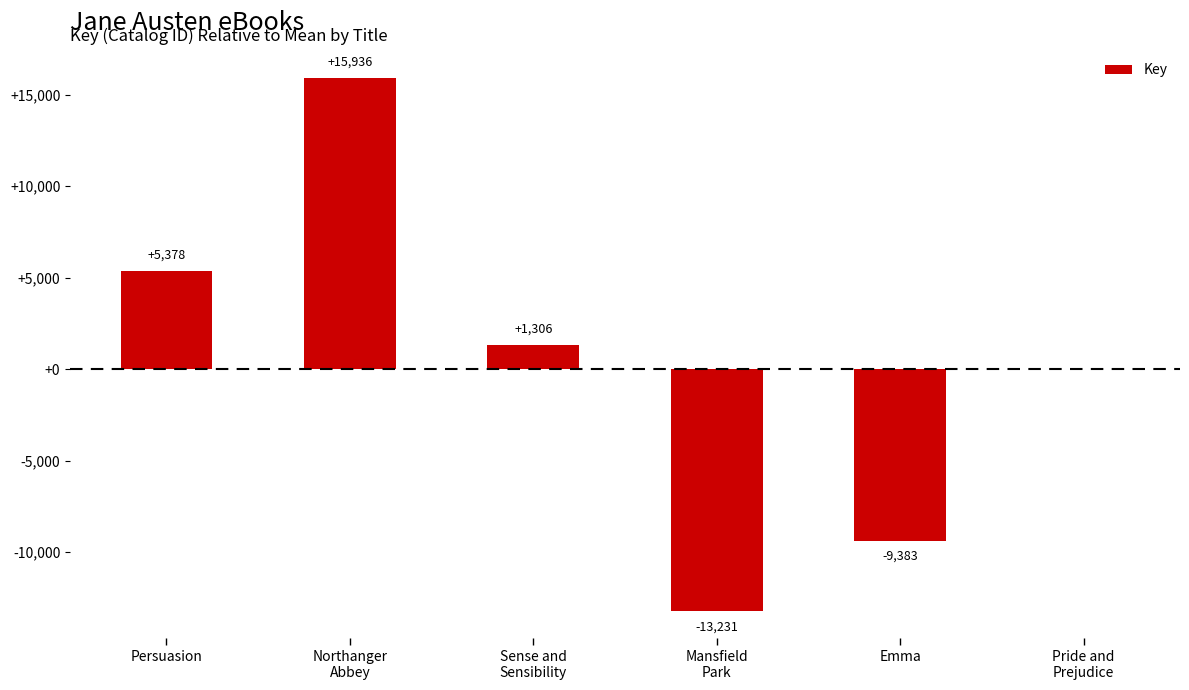

What is the maximum value shown in the chart?

15936.3